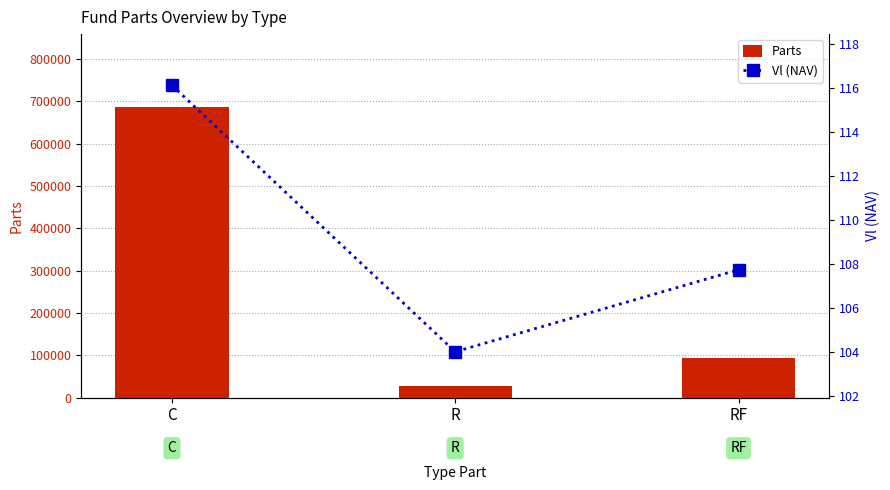

Which series changed the most between R and RF?

Parts